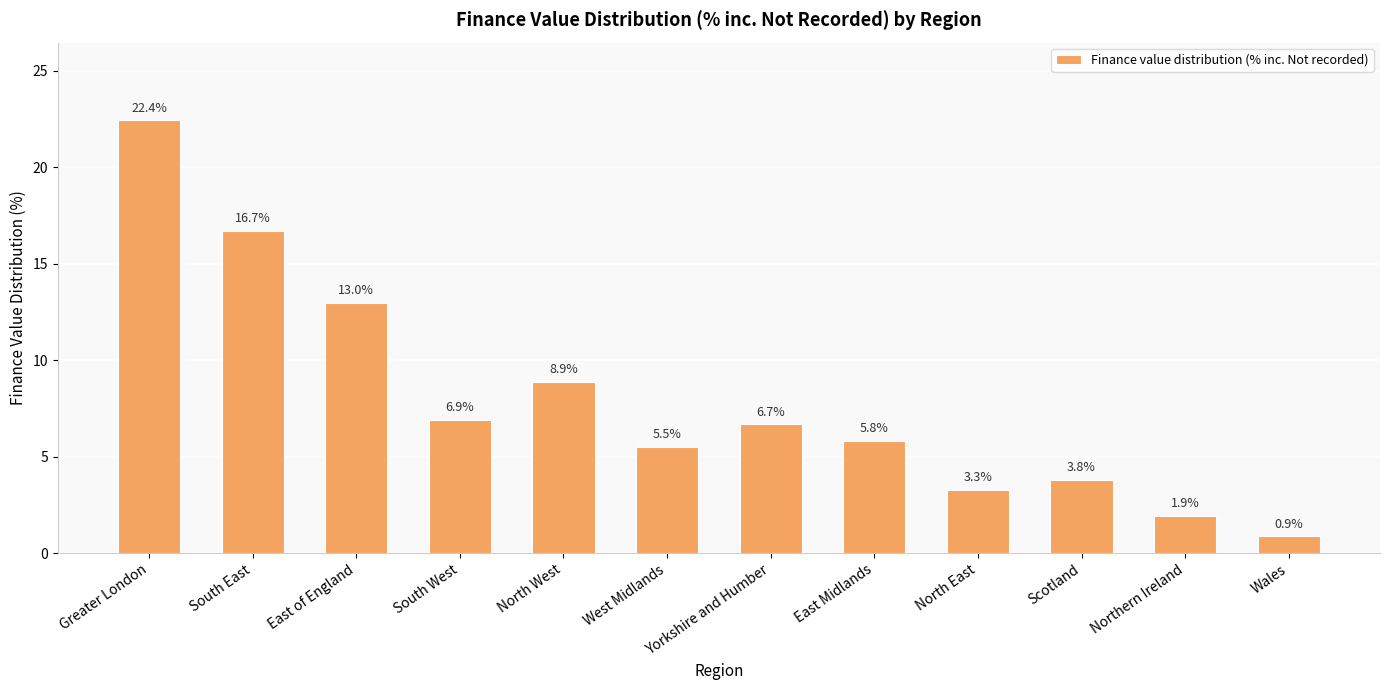

How many categories are shown in the chart?

12